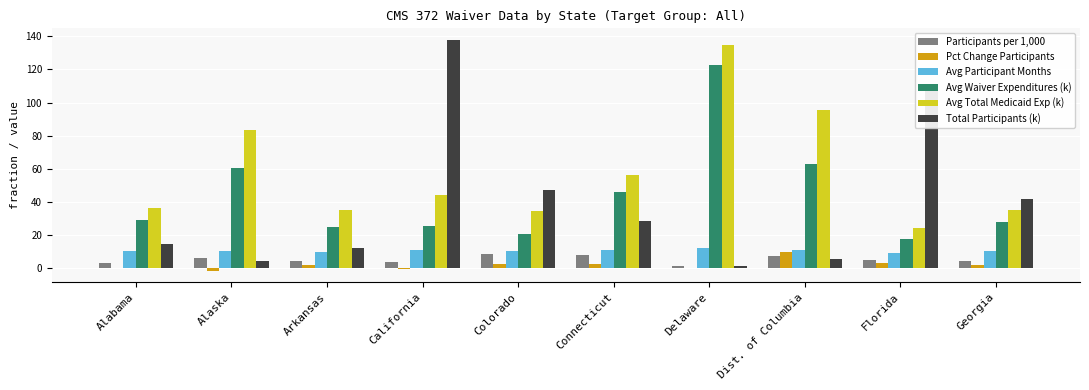

Is it true that Avg Participant Months equals 10.8 at Connecticut?

True